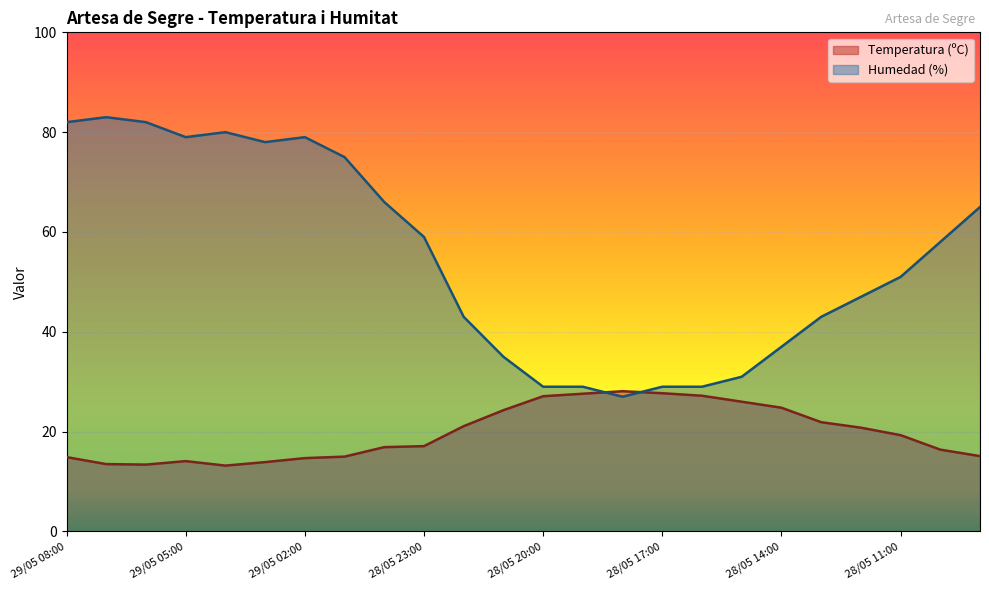

Reading left to right, extract all data points from this chart.

Temperatura (ºC): 14.9	13.5	13.4	14.1	13.2	13.9	14.7	15.0	16.9	17.1	21.1	24.3	27.1	27.6	28.1	27.7	27.2	26.0	24.8	21.9	20.8	19.3	16.4	15.1
Humedad (%): 82.0	83.0	82.0	79.0	80.0	78.0	79.0	75.0	66.0	59.0	43.0	35.0	29.0	29.0	27.0	29.0	29.0	31.0	37.0	43.0	47.0	51.0	58.0	65.0